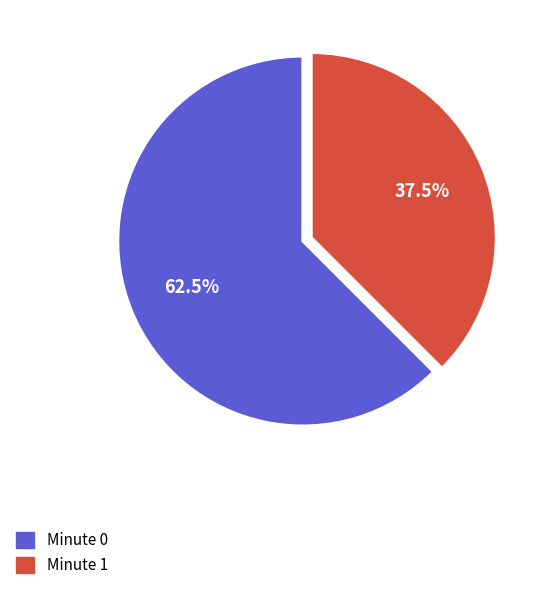

Which slice represents more than half of the pie?

Minute 0